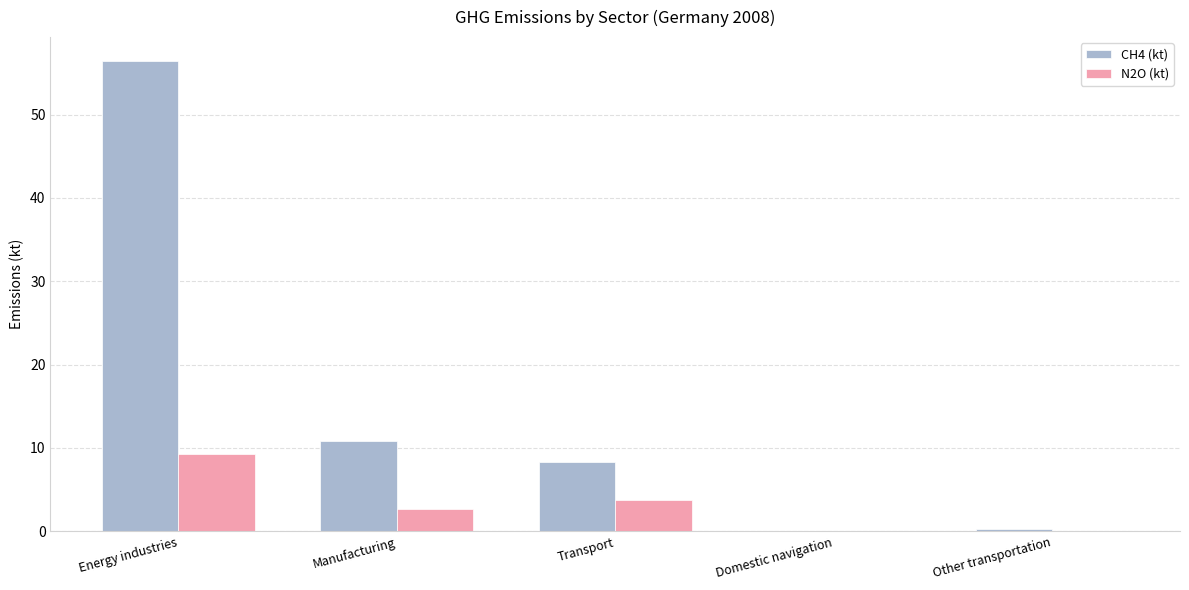

The value of CH4 (kt) at Energy industries is 56.5. True or false?

True